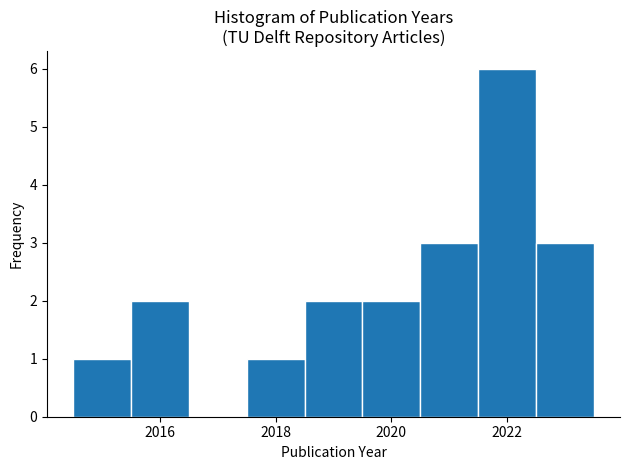

Reading left to right, list every bar in this chart as the range it spans on the x-axis followed by its height. Neither the bar edges nor the heights are printed on the chart, so give them approximately, as read against the axes.

2014.5 to 2015.5: 1
2015.5 to 2016.5: 2
2016.5 to 2017.5: 0
2017.5 to 2018.5: 1
2018.5 to 2019.5: 2
2019.5 to 2020.5: 2
2020.5 to 2021.5: 3
2021.5 to 2022.5: 6
2022.5 to 2023.5: 3